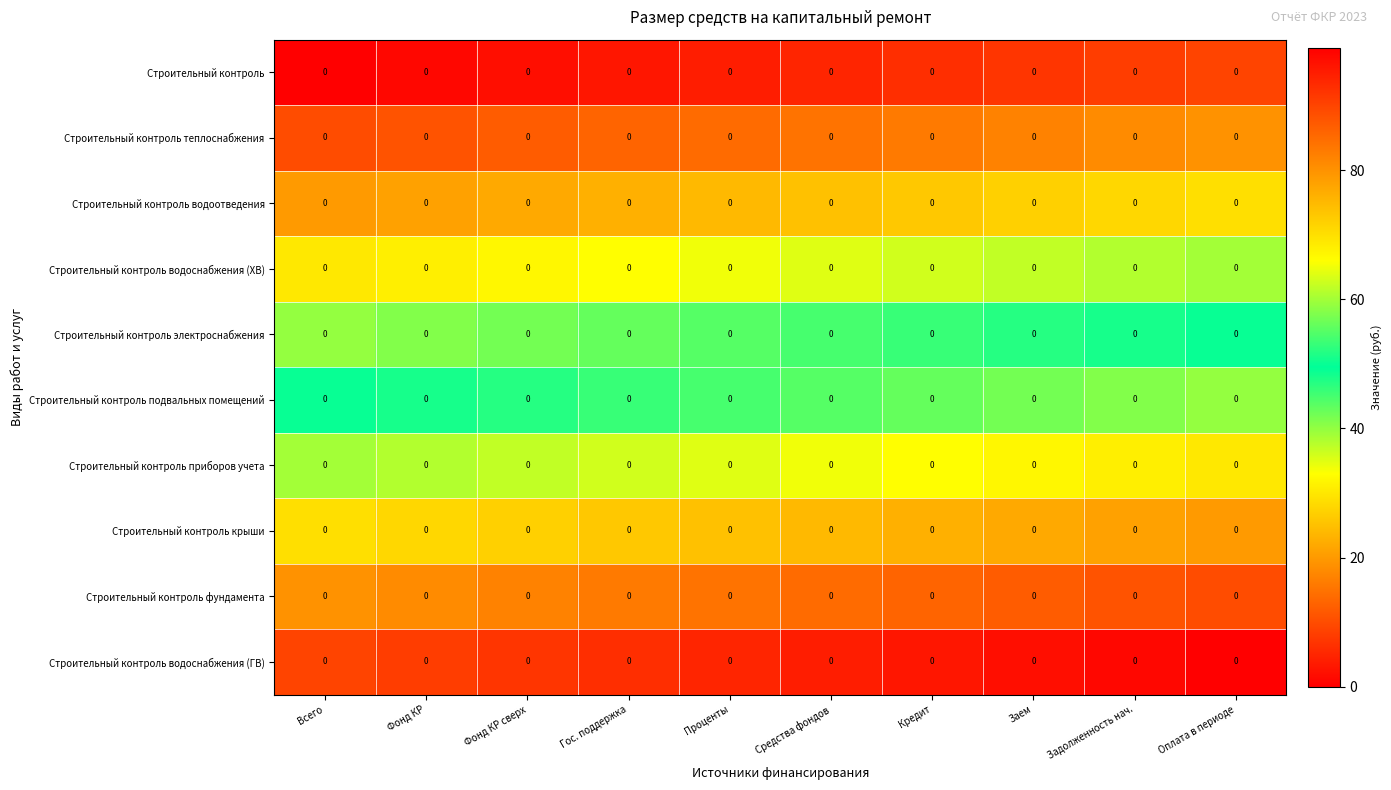

Reading left to right, extract all data points from this chart.

Строительный контроль: Всего=0.0	Фонд КР=0.0	Фонд КР сверх=0.0	Гос. поддержка=0.0	Проценты=0.0	Средства фондов=0.0	Кредит=0.0	Заем=0.0	Задолженность нач.=0.0	Оплата в периоде=0.0
Строительный контроль теплоснабжения: Всего=0.0	Фонд КР=0.0	Фонд КР сверх=0.0	Гос. поддержка=0.0	Проценты=0.0	Средства фондов=0.0	Кредит=0.0	Заем=0.0	Задолженность нач.=0.0	Оплата в периоде=0.0
Строительный контроль водоотведения: Всего=0.0	Фонд КР=0.0	Фонд КР сверх=0.0	Гос. поддержка=0.0	Проценты=0.0	Средства фондов=0.0	Кредит=0.0	Заем=0.0	Задолженность нач.=0.0	Оплата в периоде=0.0
Строительный контроль водоснабжения (ХВ): Всего=0.0	Фонд КР=0.0	Фонд КР сверх=0.0	Гос. поддержка=0.0	Проценты=0.0	Средства фондов=0.0	Кредит=0.0	Заем=0.0	Задолженность нач.=0.0	Оплата в периоде=0.0
Строительный контроль электроснабжения: Всего=0.0	Фонд КР=0.0	Фонд КР сверх=0.0	Гос. поддержка=0.0	Проценты=0.0	Средства фондов=0.0	Кредит=0.0	Заем=0.0	Задолженность нач.=0.0	Оплата в периоде=0.0
Строительный контроль подвальных помещений: Всего=0.0	Фонд КР=0.0	Фонд КР сверх=0.0	Гос. поддержка=0.0	Проценты=0.0	Средства фондов=0.0	Кредит=0.0	Заем=0.0	Задолженность нач.=0.0	Оплата в периоде=0.0
Строительный контроль приборов учета: Всего=0.0	Фонд КР=0.0	Фонд КР сверх=0.0	Гос. поддержка=0.0	Проценты=0.0	Средства фондов=0.0	Кредит=0.0	Заем=0.0	Задолженность нач.=0.0	Оплата в периоде=0.0
Строительный контроль крыши: Всего=0.0	Фонд КР=0.0	Фонд КР сверх=0.0	Гос. поддержка=0.0	Проценты=0.0	Средства фондов=0.0	Кредит=0.0	Заем=0.0	Задолженность нач.=0.0	Оплата в периоде=0.0
Строительный контроль фундамента: Всего=0.0	Фонд КР=0.0	Фонд КР сверх=0.0	Гос. поддержка=0.0	Проценты=0.0	Средства фондов=0.0	Кредит=0.0	Заем=0.0	Задолженность нач.=0.0	Оплата в периоде=0.0
Строительный контроль водоснабжения (ГВ): Всего=0.0	Фонд КР=0.0	Фонд КР сверх=0.0	Гос. поддержка=0.0	Проценты=0.0	Средства фондов=0.0	Кредит=0.0	Заем=0.0	Задолженность нач.=0.0	Оплата в периоде=0.0